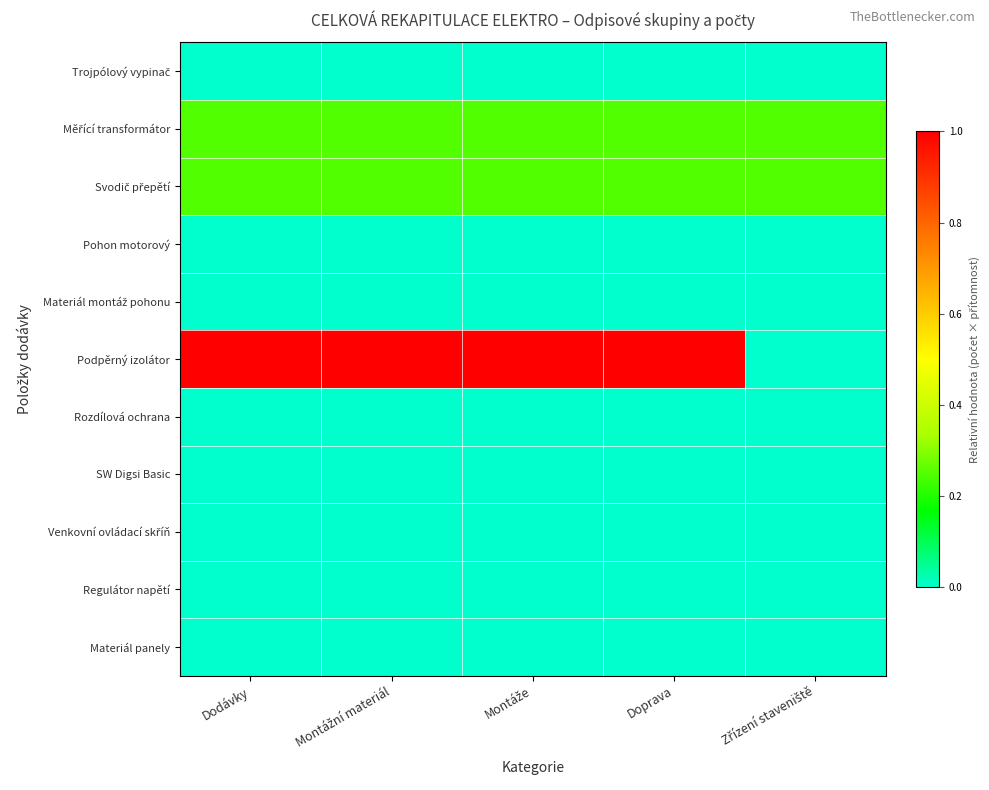

At which category is the sum across all series the highest?

Dodávky